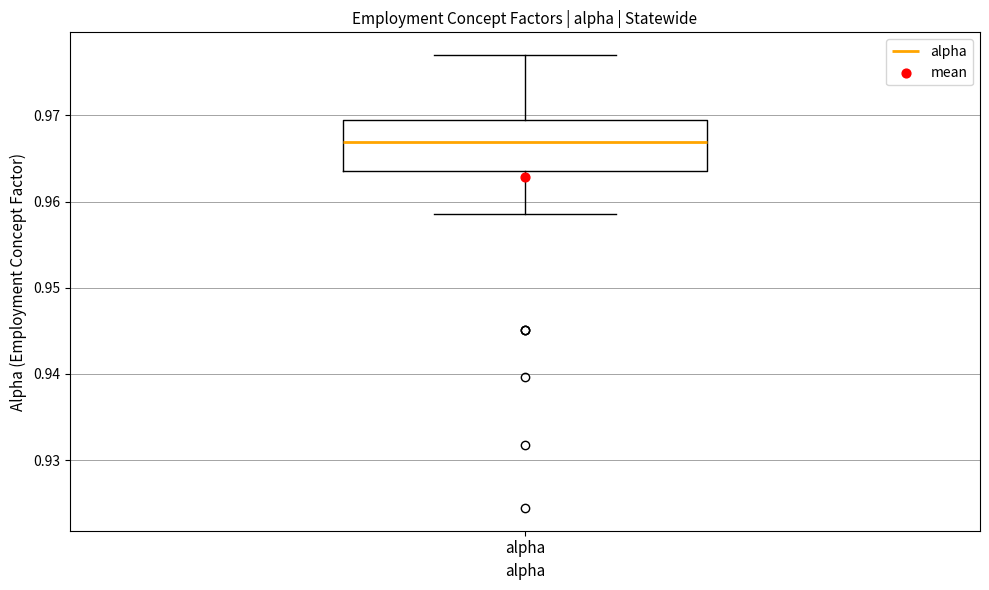

Transcribe this box plot: give where the median line is, the range the box spans, and where the two whiskers end, as read against the y-axis. The values are not printed on the chart, so give them approximately, as read against the axis.

median 0.967, box 0.964 to 0.969, whiskers 0.959 to 0.977